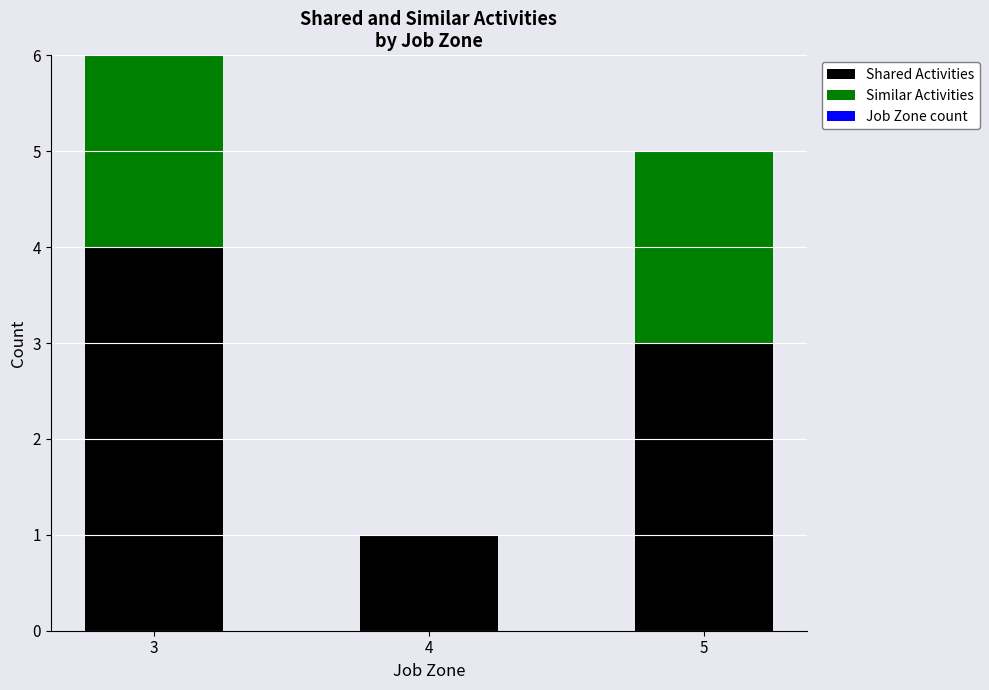

The Shared Activities series shows 3 at 5. True or false?

True